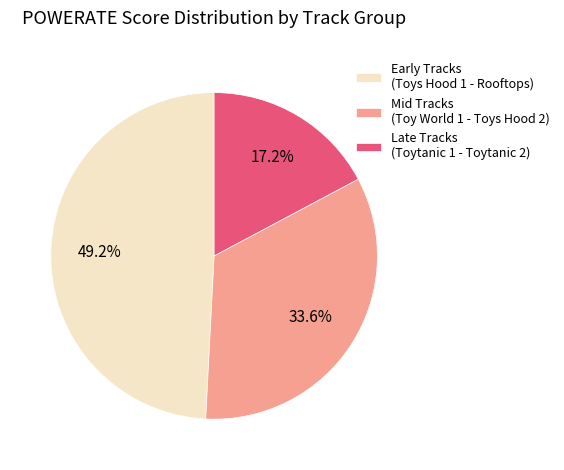

Does Late Tracks (Toytanic 1 - Toytanic 2) account for over 50% of the chart?

No